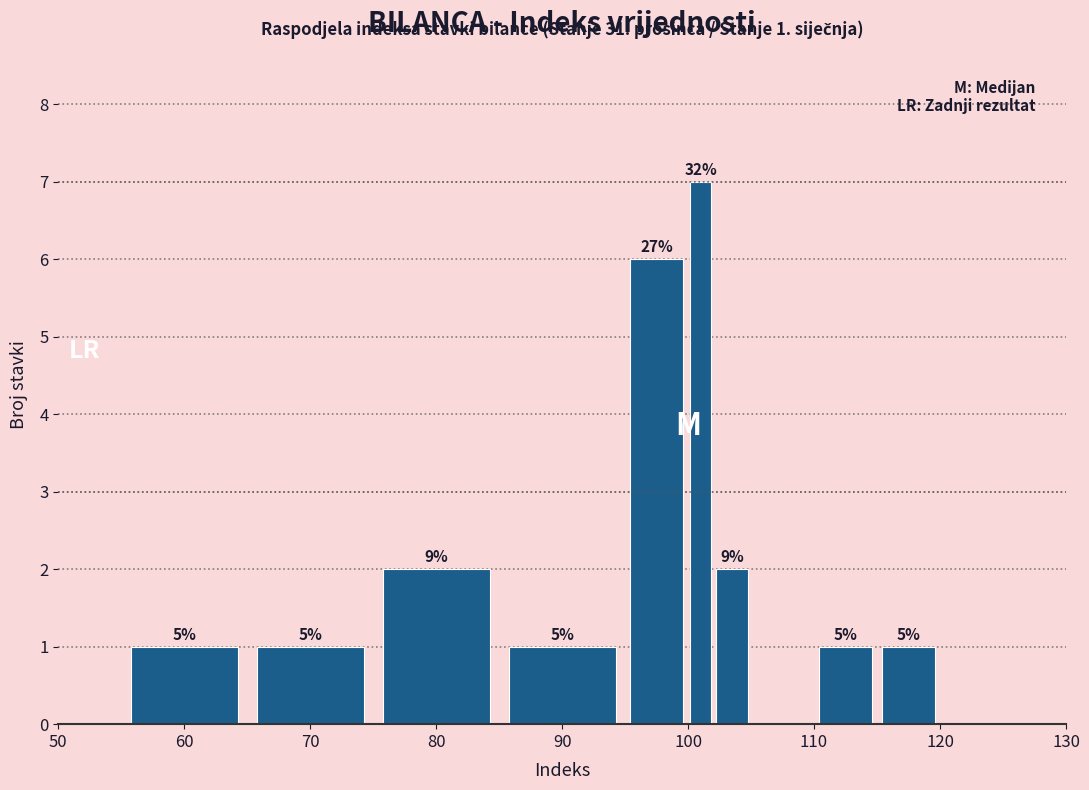

Read against the x-axis, roughly where is the centre of the tallest bar?

101